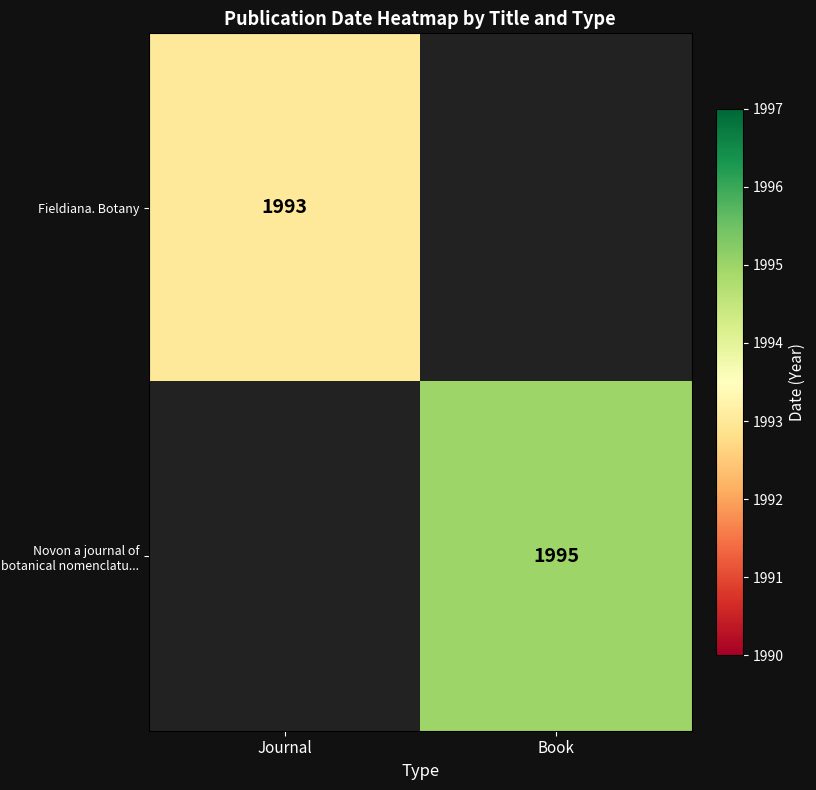

Is it true that Novon a journal of botanical nomenclatu... equals 1121 at Book?

False